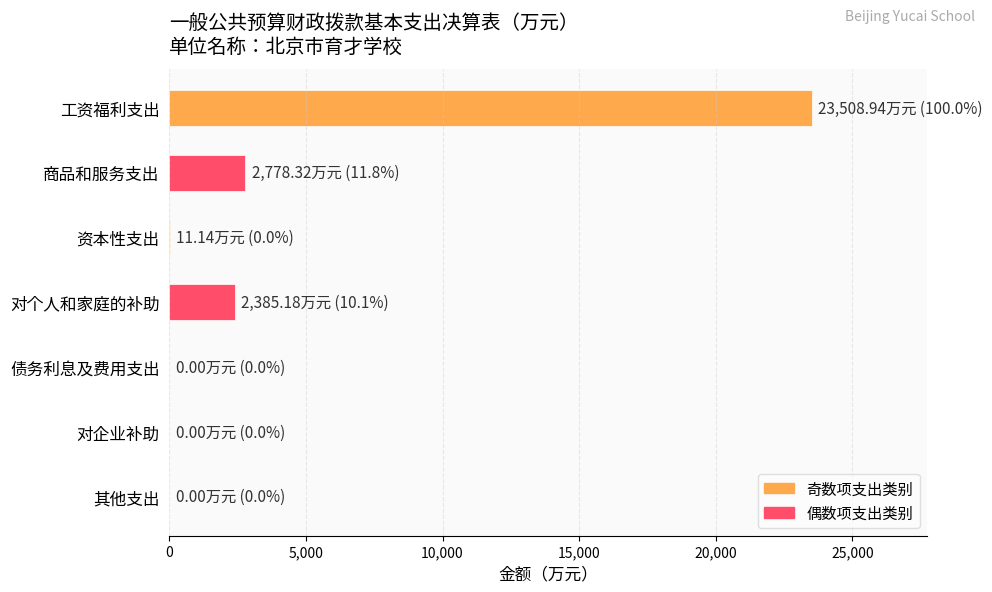

Which category has the highest value across all series?

工资福利支出